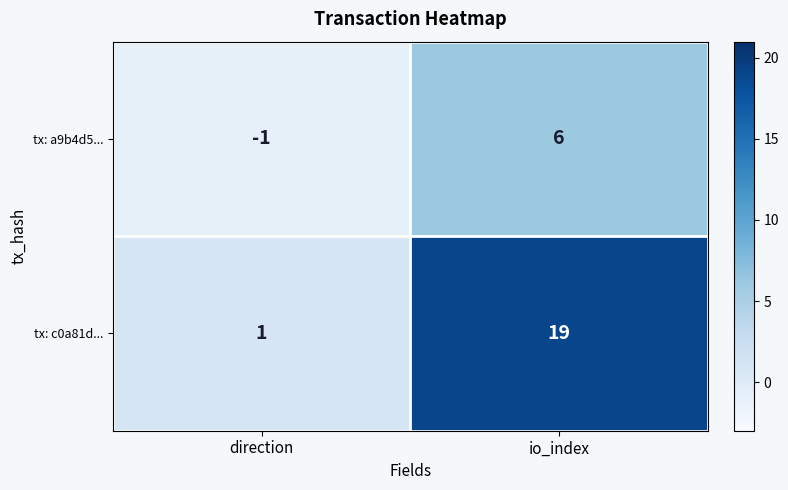

Read the tx: a9b4d5... value at io_index.

6